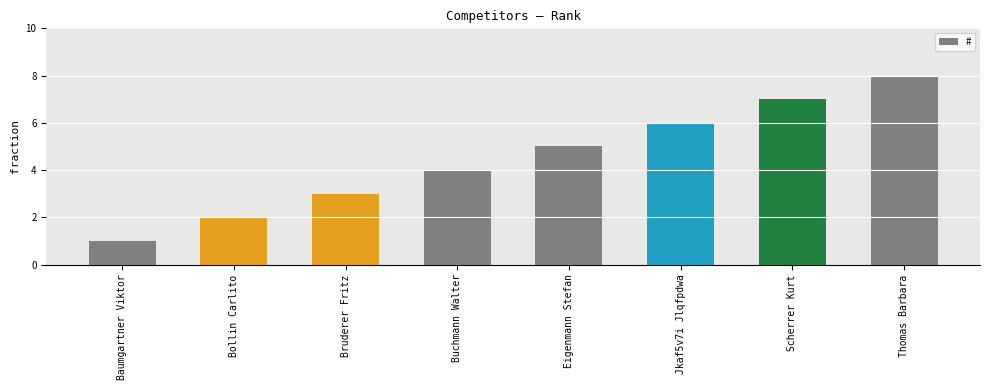

Reading left to right, list all the values displayed in this chart.

1	2	3	4	5	6	7	8